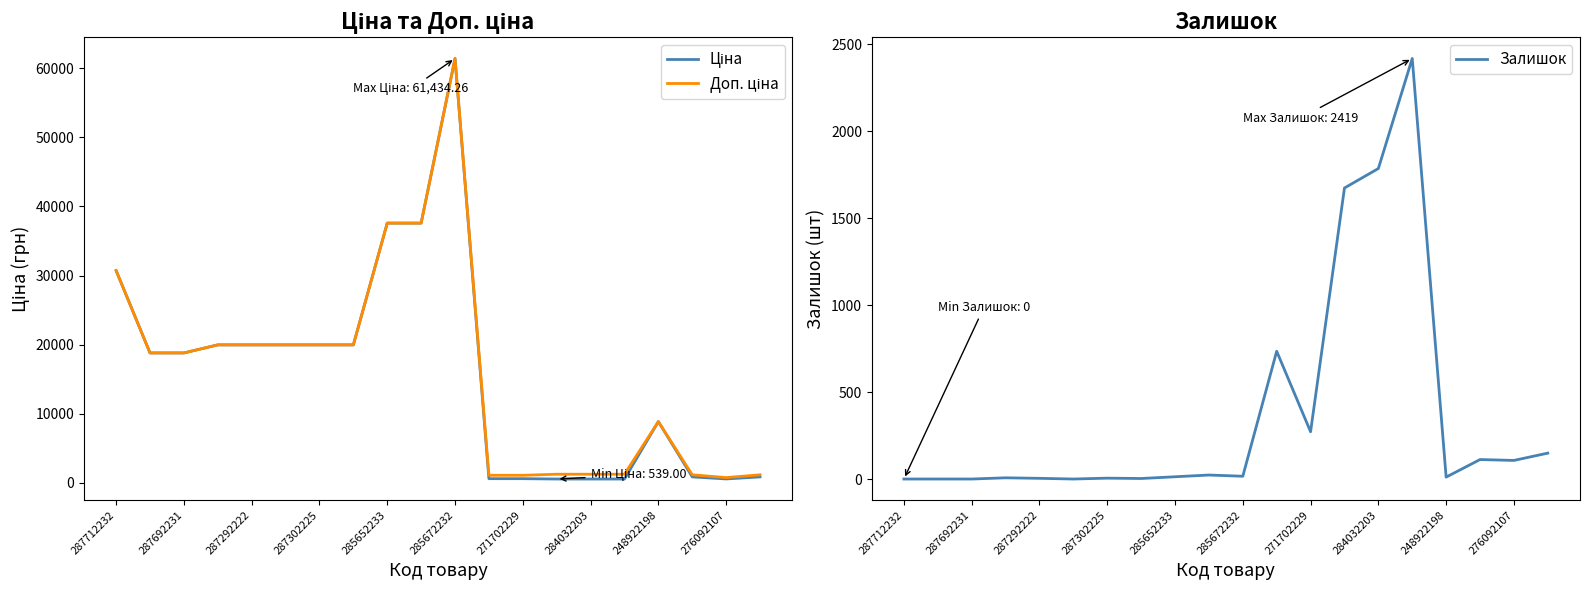

What is the difference between the Ціна values at 17 and 13?

309.4